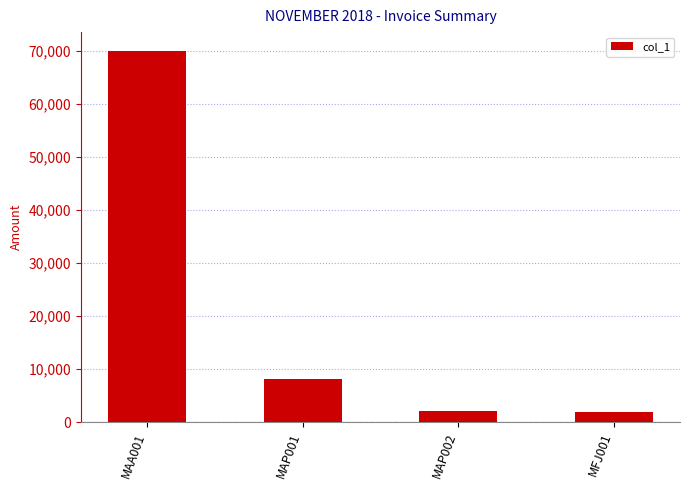

What is the label of the 2nd bar from the left?

MAP001